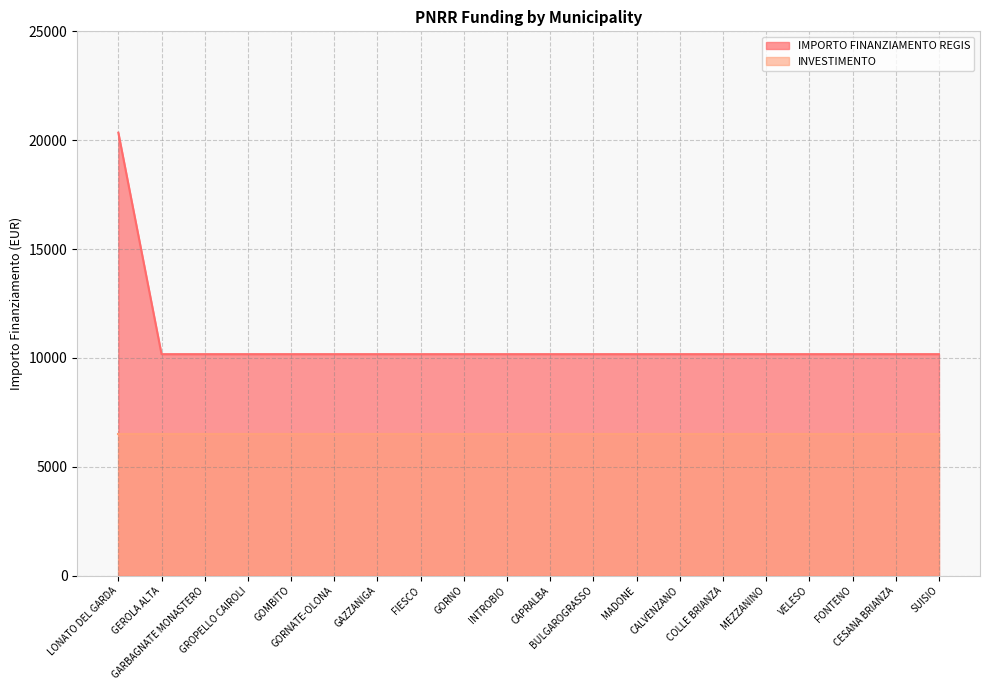

What is the sum of the values at GOMBITO and INTROBIO?

20344